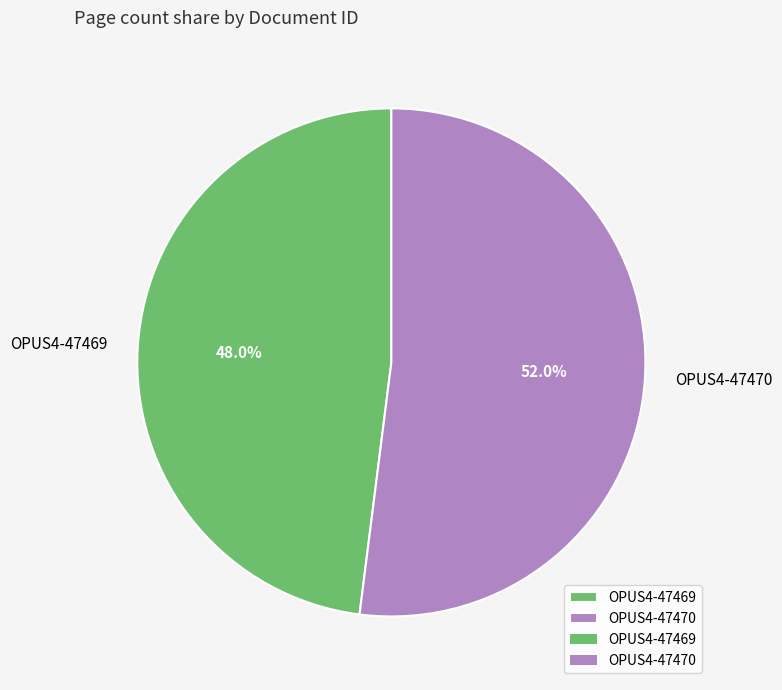

What percentage is the OPUS4-47470 slice, to the nearest percent?

52%